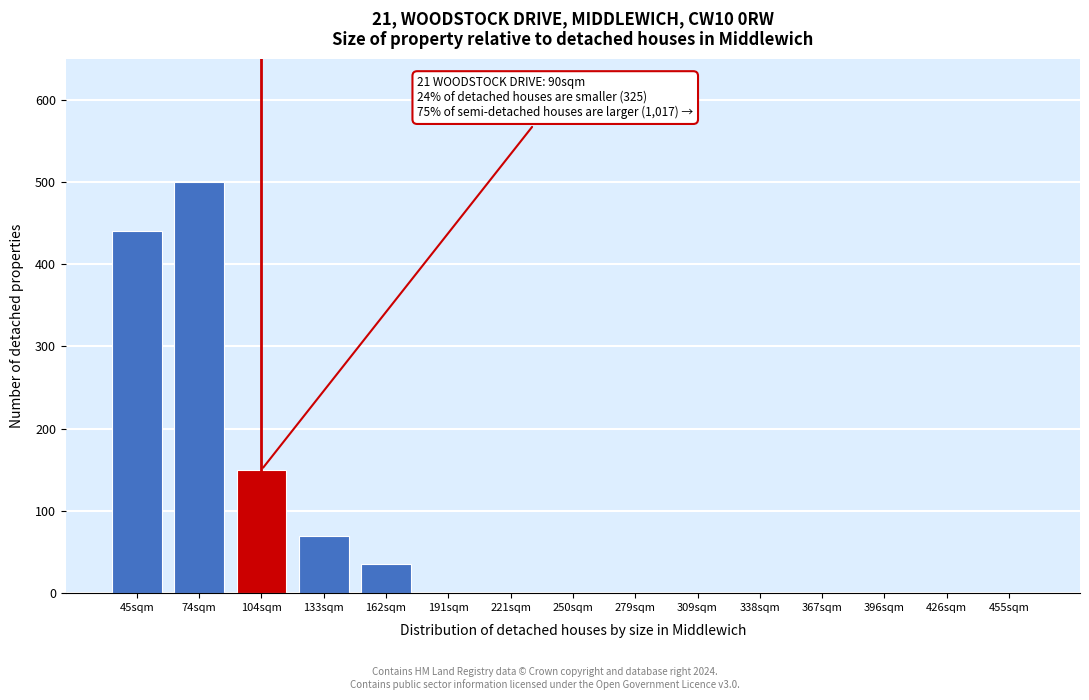

Reading left to right, extract all data points from this chart.

45sqm=440	74sqm=500	104sqm=150	133sqm=70	162sqm=35	191sqm=0	221sqm=0	250sqm=0	279sqm=0	309sqm=0	338sqm=0	367sqm=0	396sqm=0	426sqm=0	455sqm=0